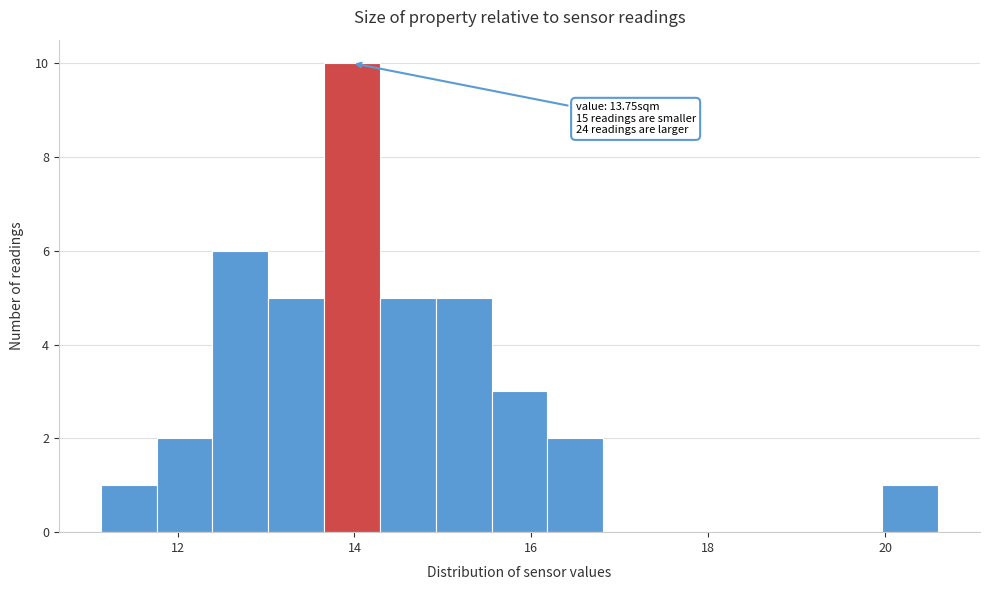

Around what value on the x-axis is the tallest bar? Give the approximate position of its centre, as read against the axis.

14.0